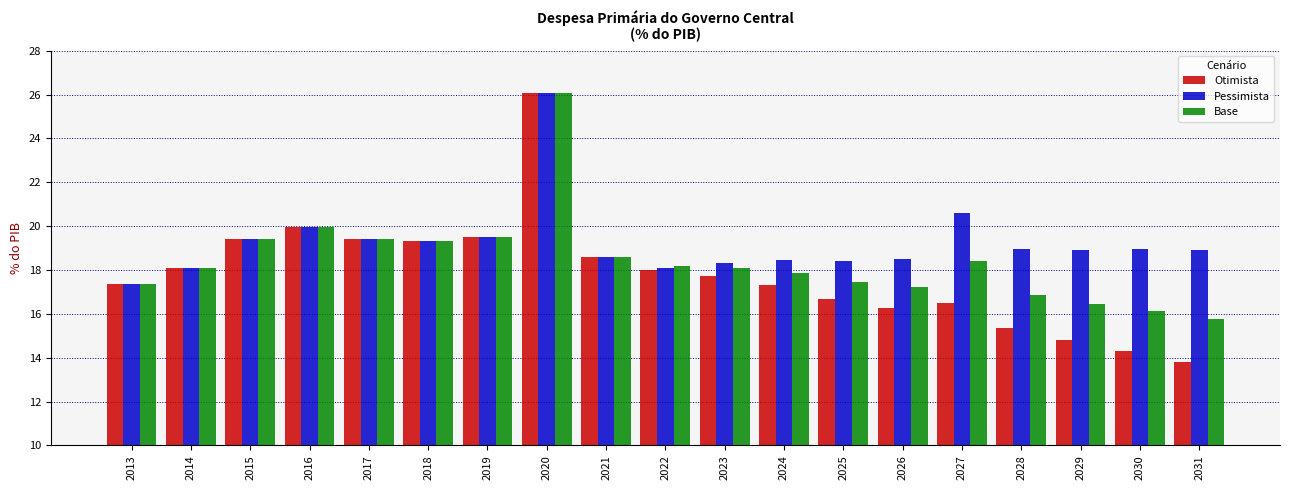

What are all the series names shown in the legend?

Otimista, Pessimista, Base